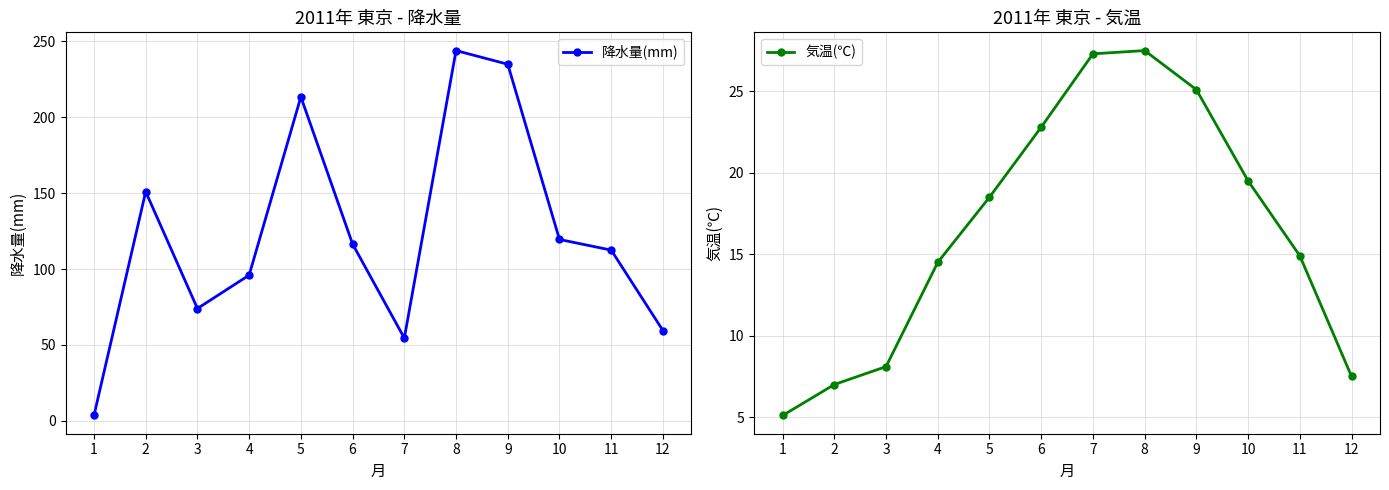

Reading left to right, what are all the values shown in this chart?

降水量(mm): 3.5	151.0	74.0	96.0	213.5	116.5	54.5	244.0	235.0	119.5	112.5	59.5
気温(℃): 5.1	7.0	8.1	14.5	18.5	22.8	27.3	27.5	25.1	19.5	14.9	7.5